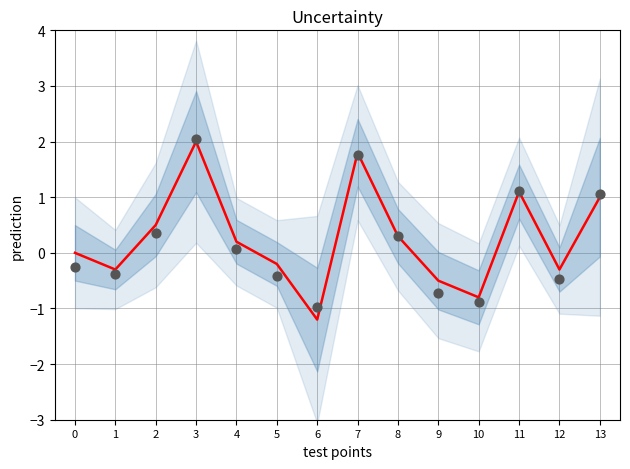

At how many categories does at least one series exceed 1?

4